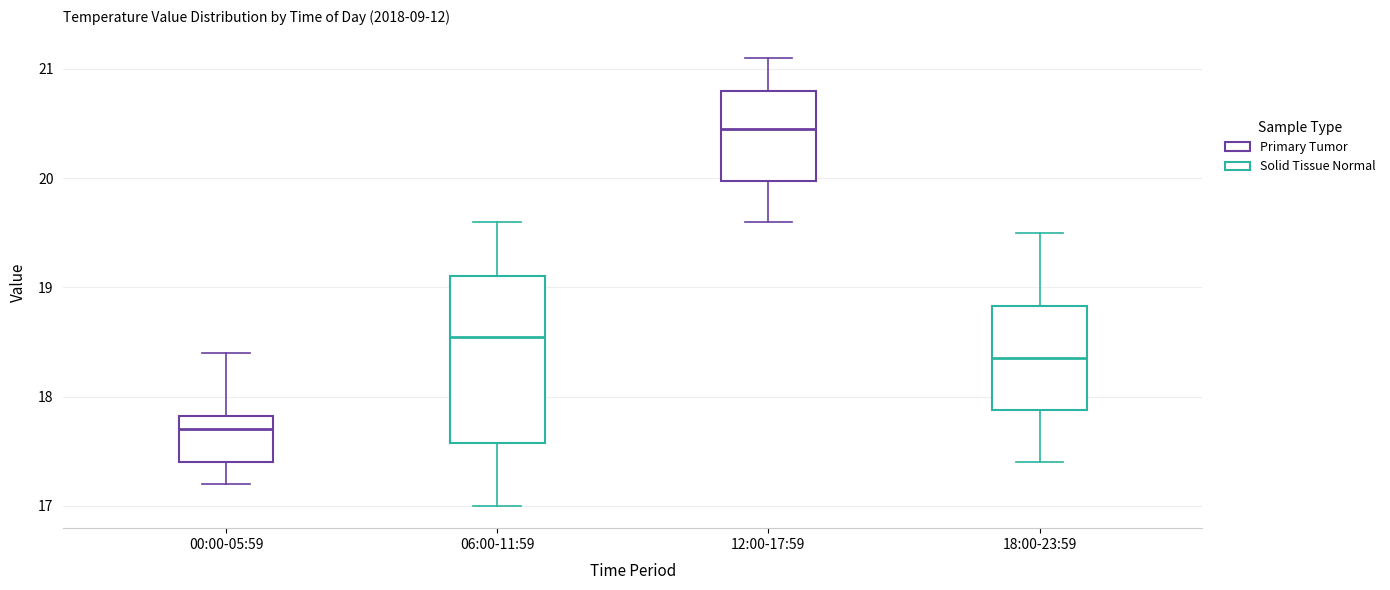

Where does the upper whisker of the box for 12:00-17:59 end on the y-axis? The values are not printed on the chart, so give them approximately, as read against the axis.

21.1